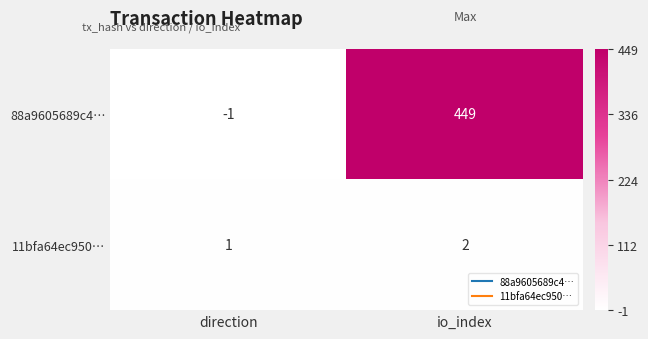

At which label is 88a9605689c4… closest to 224?

direction